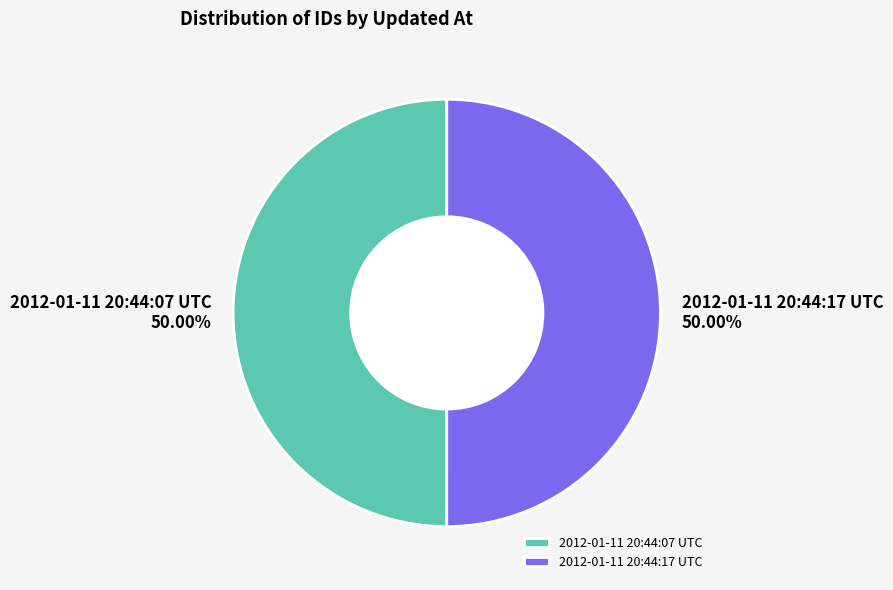

Count the number of slices in the pie.

2